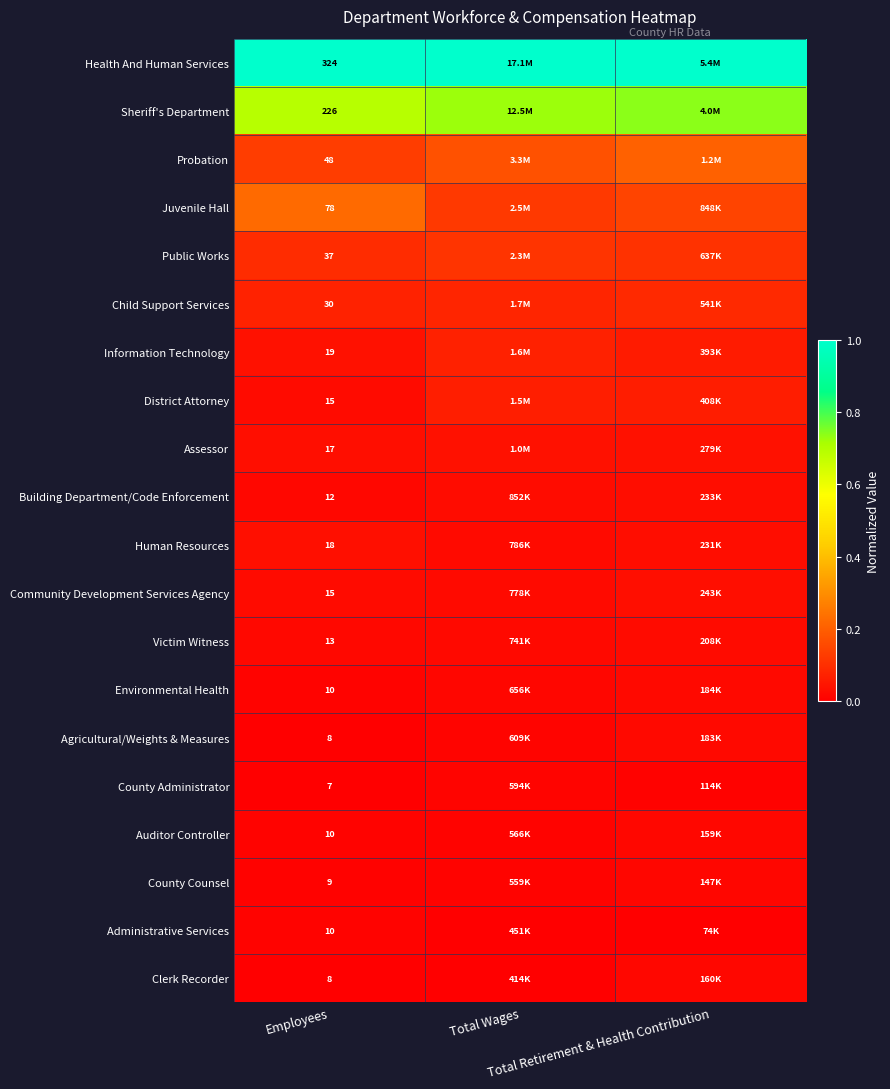

Count the County Administrator values in the range 0 to 1.

3